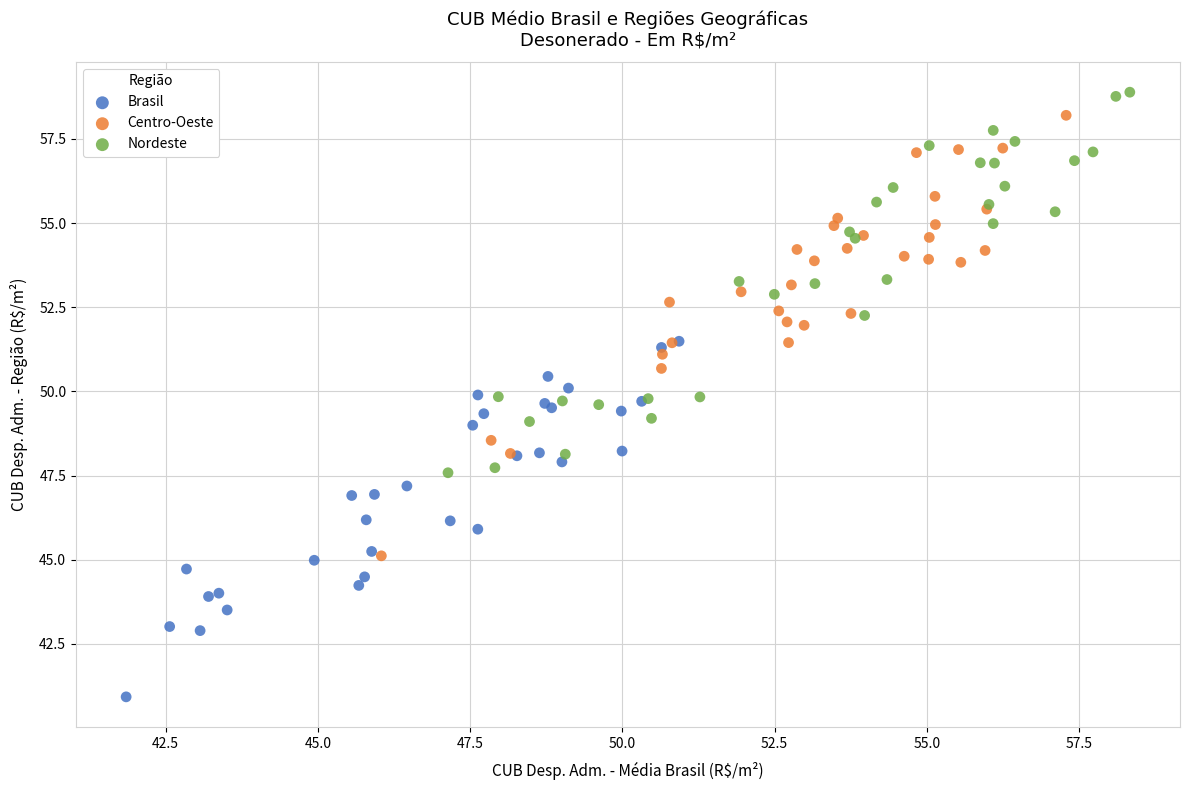

Which series contains the highest Y value?

Nordeste